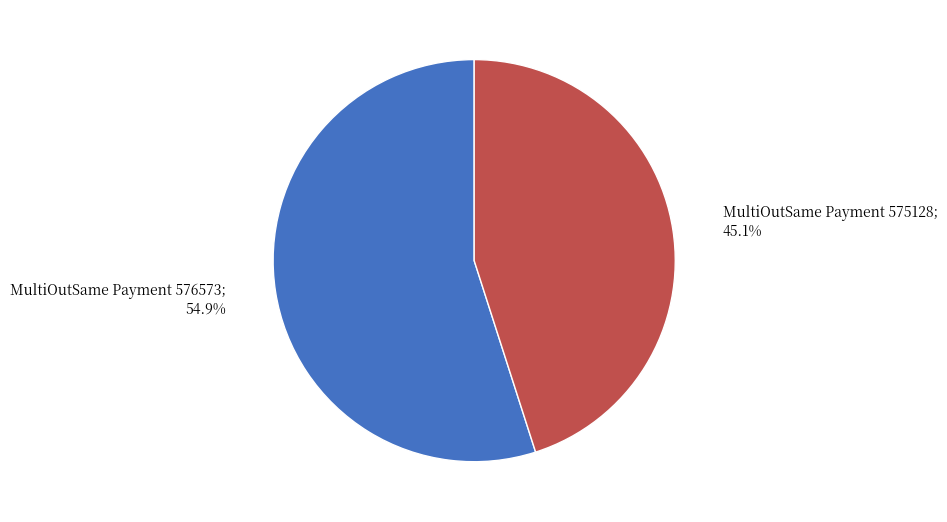

Does any single category account for the majority?

Yes